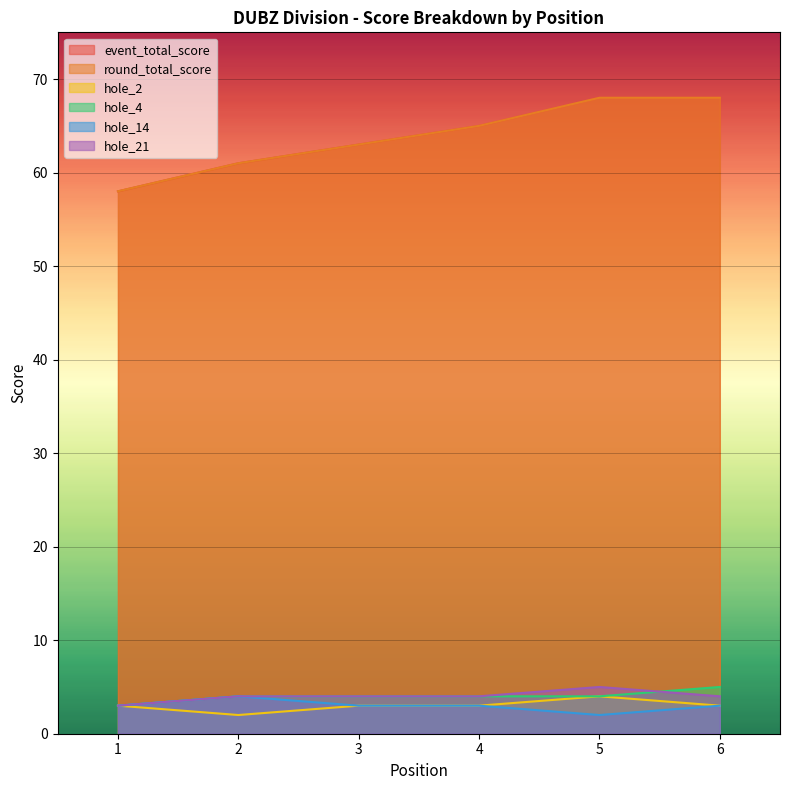

What is the difference between the maximum and minimum values in the hole_2 series?

2